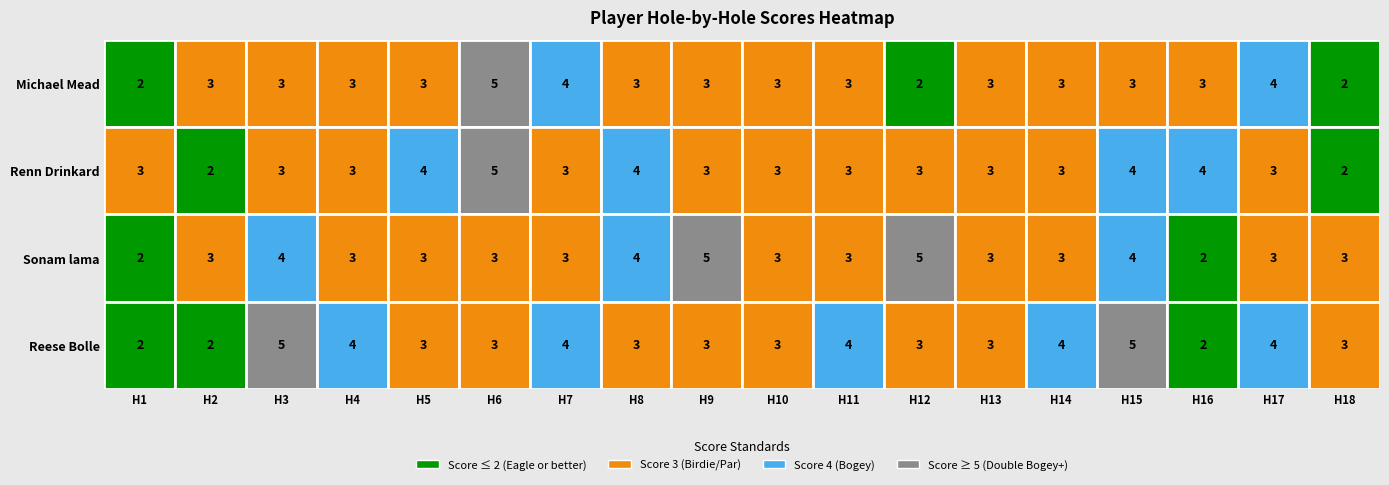

How many Reese Bolle values are between 3 and 4?

13